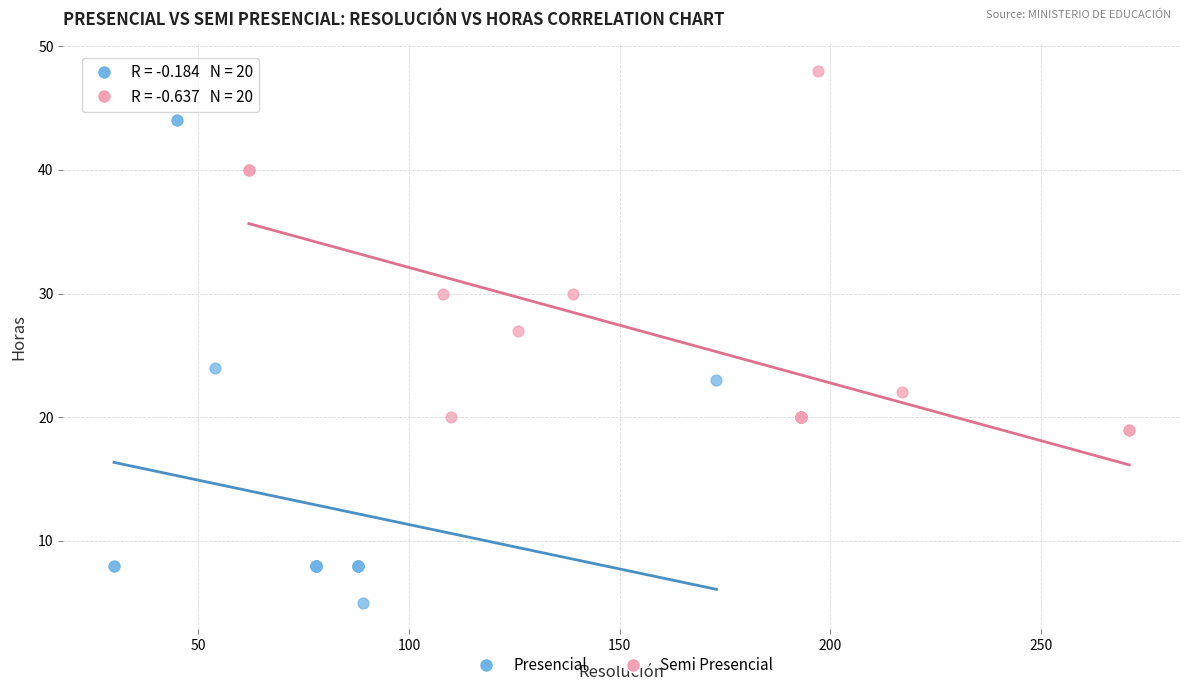

Which series contains the lowest Y value?

Presencial